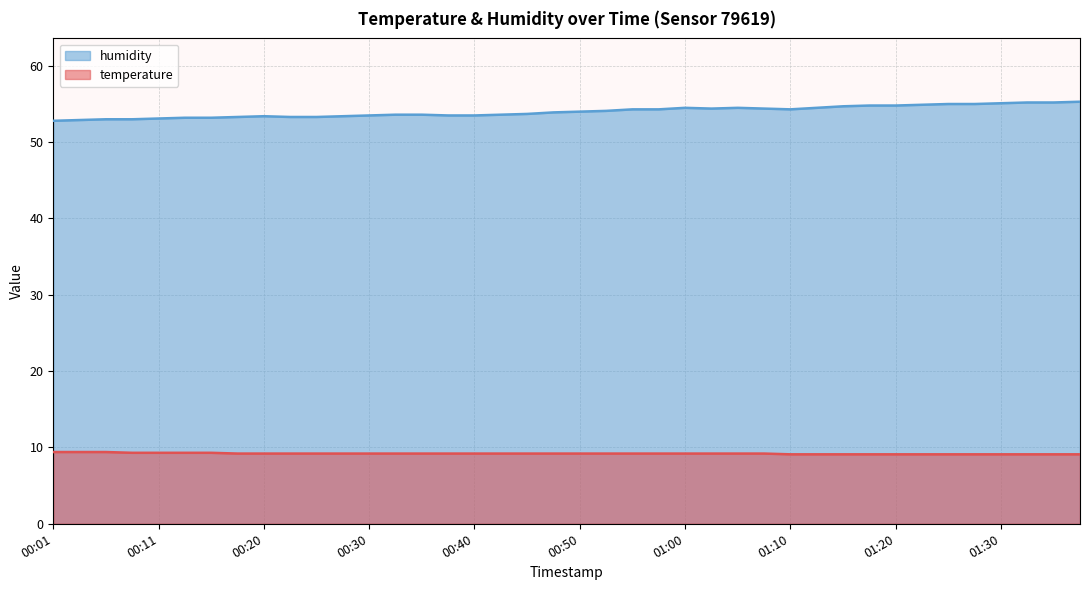

What is the value of the temperature point at the 12th from the left?

9.2